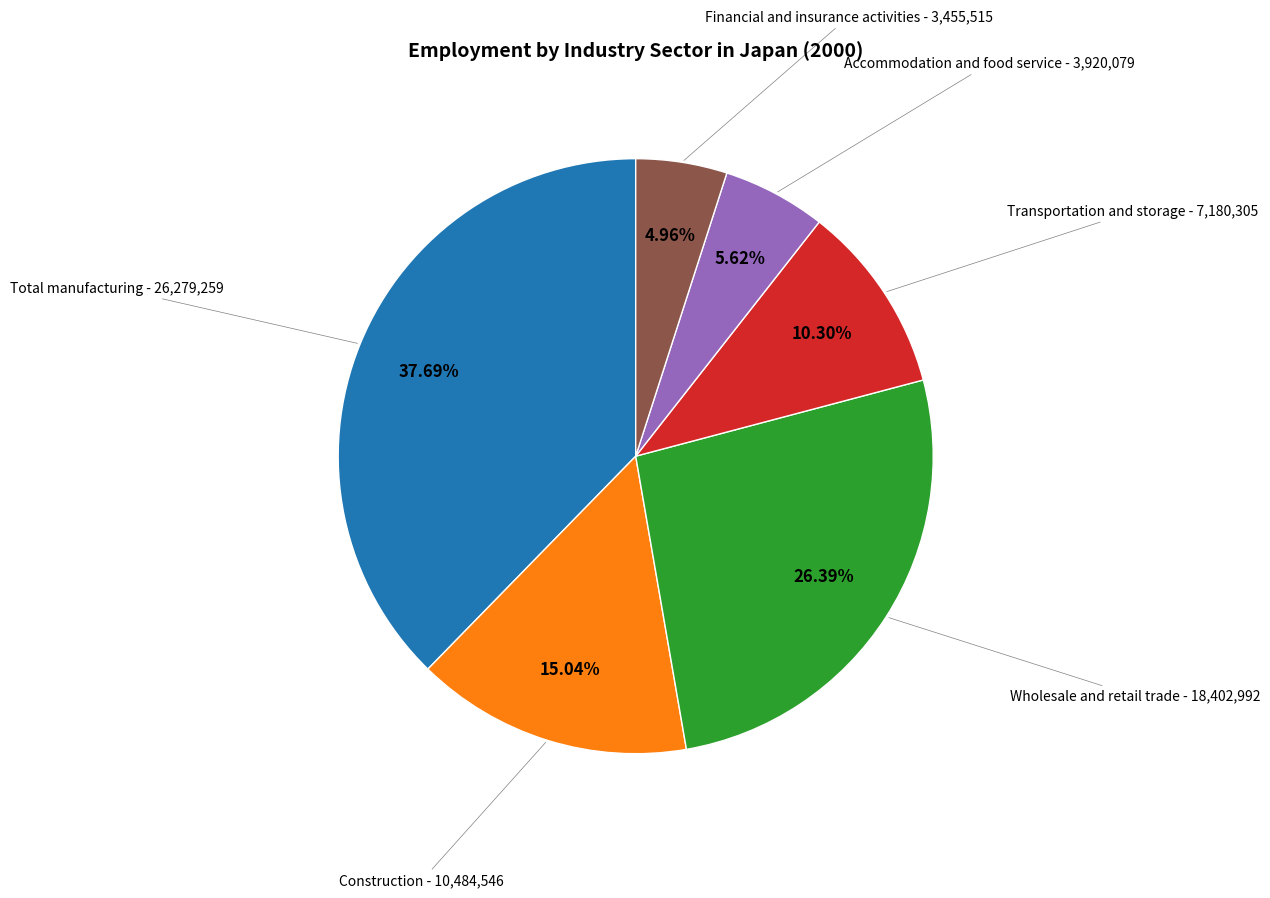

Is Wholesale and retail trade the majority of the pie?

No